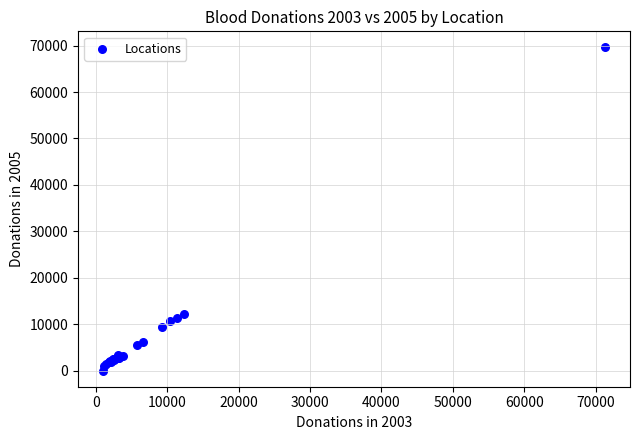

What Y value in the scatter plot is closest to 34797?

12290